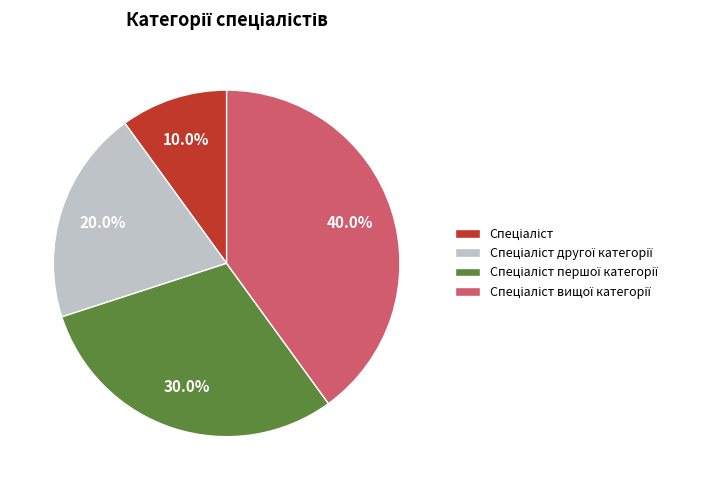

Is there a majority slice in this chart?

No